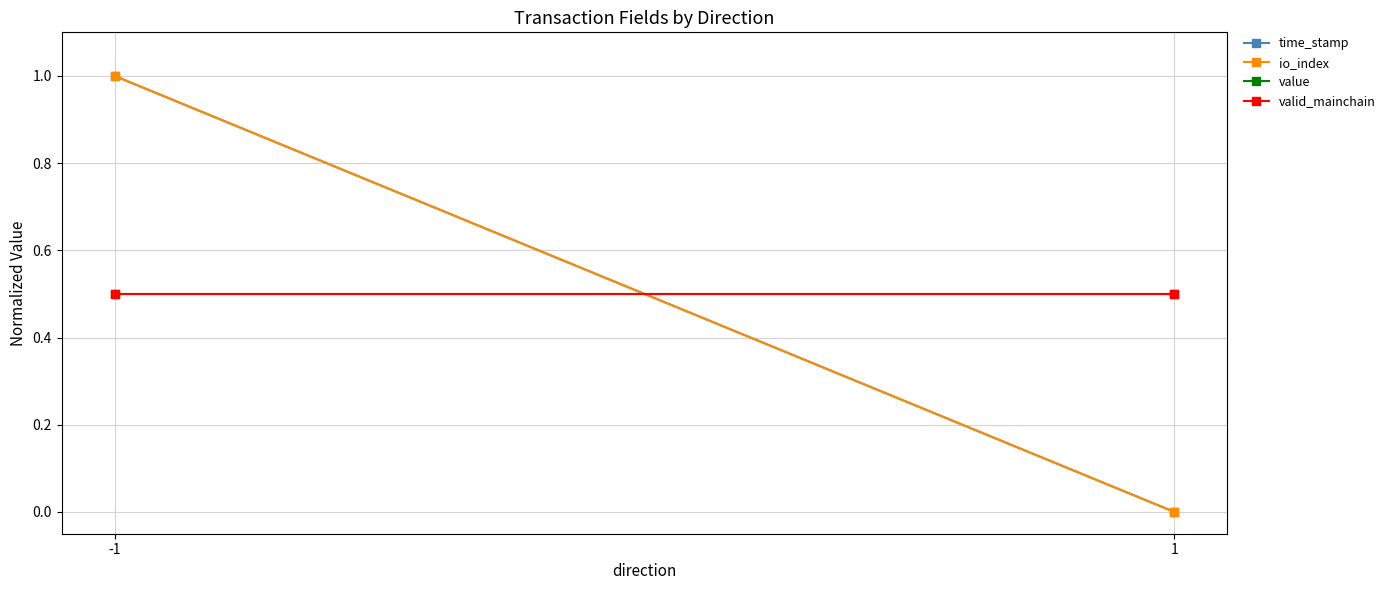

What is the sum of the time_stamp values at -1 and 1?

1.0